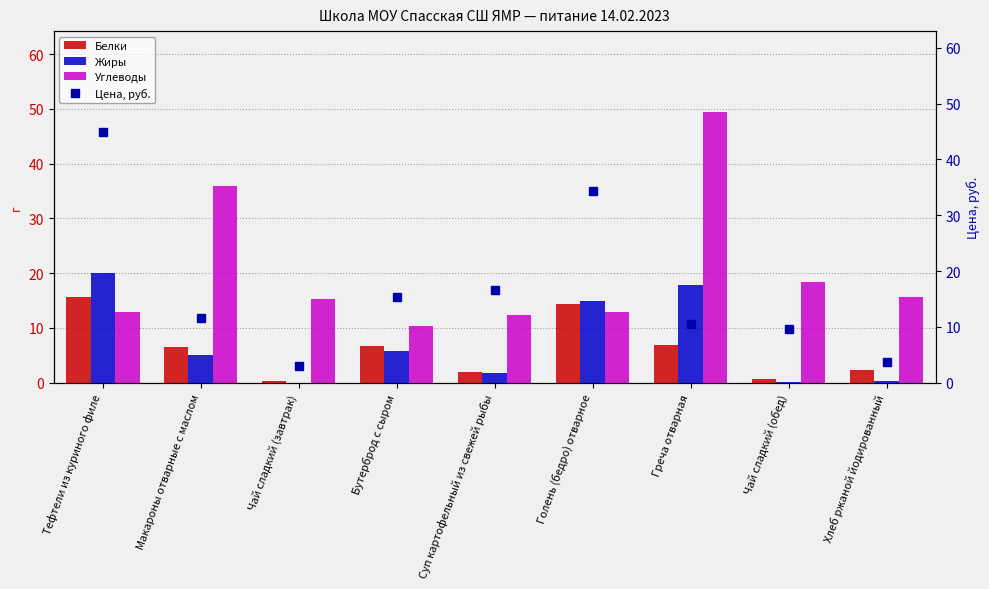

What is the label of the 5th bar from the left?

Суп картофельный из свежей рыбы